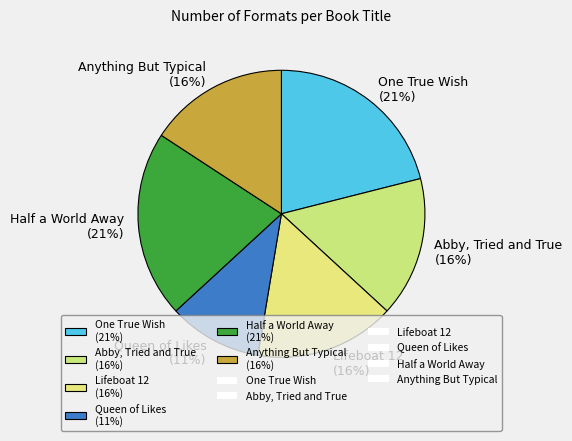

Is it true that Anything But Typical is 16% of the pie?

True